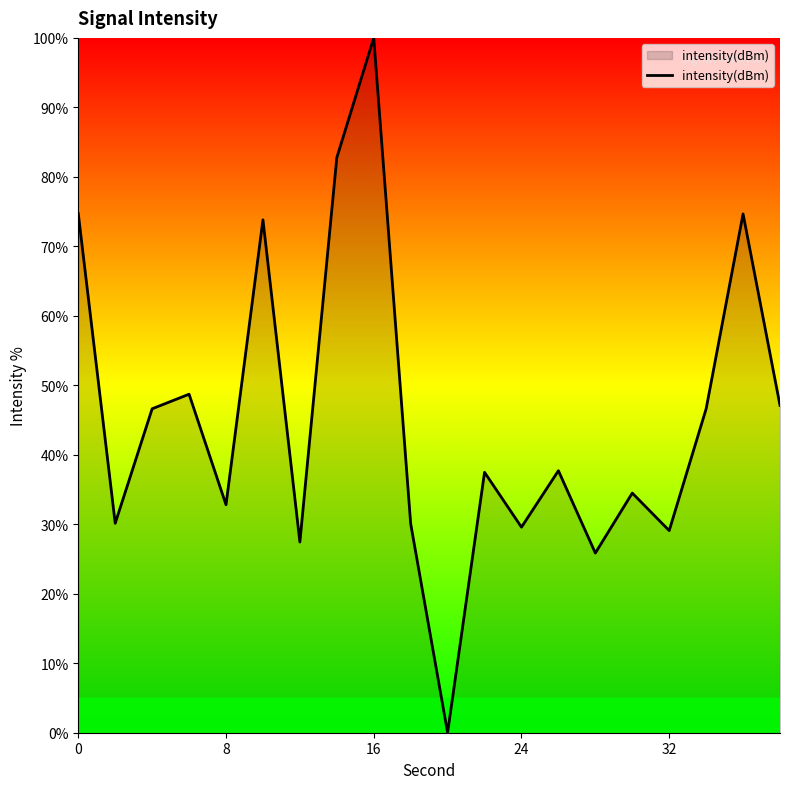

What is the difference between the maximum and minimum values?

100.0